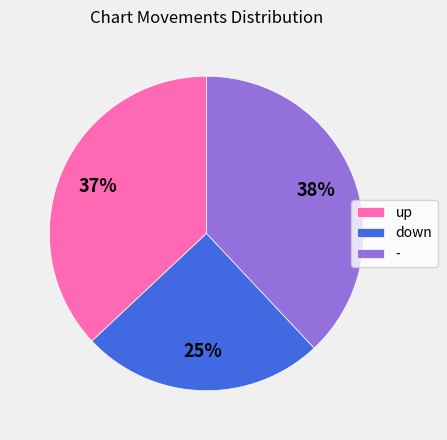

The - slice represents 26% of the pie. True or false?

False